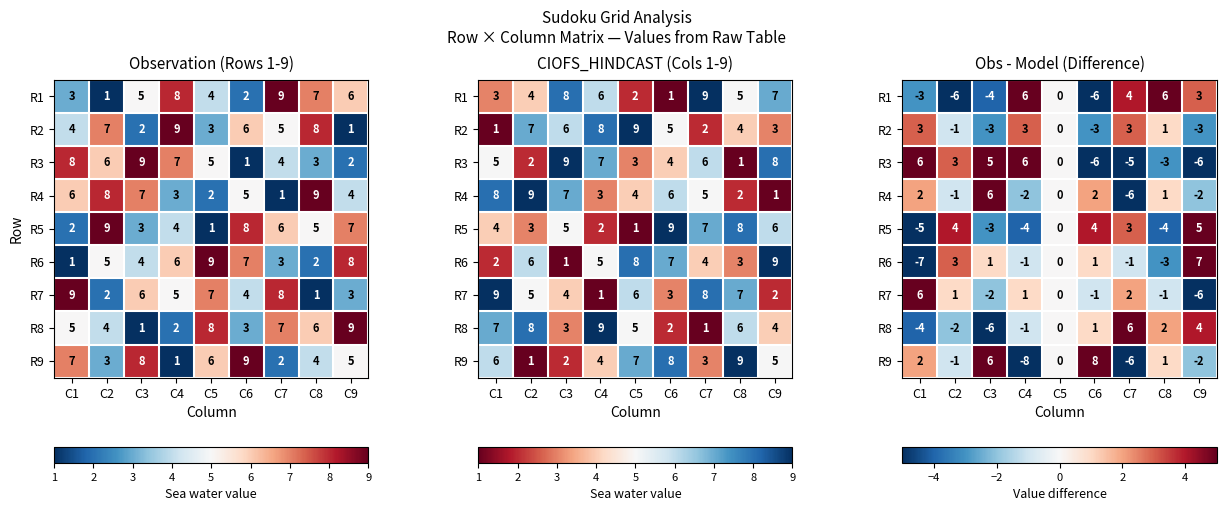

List the series in order of their peak value, highest first.

R9, R6, R1, R3, R4, R7, R8, R5, R2